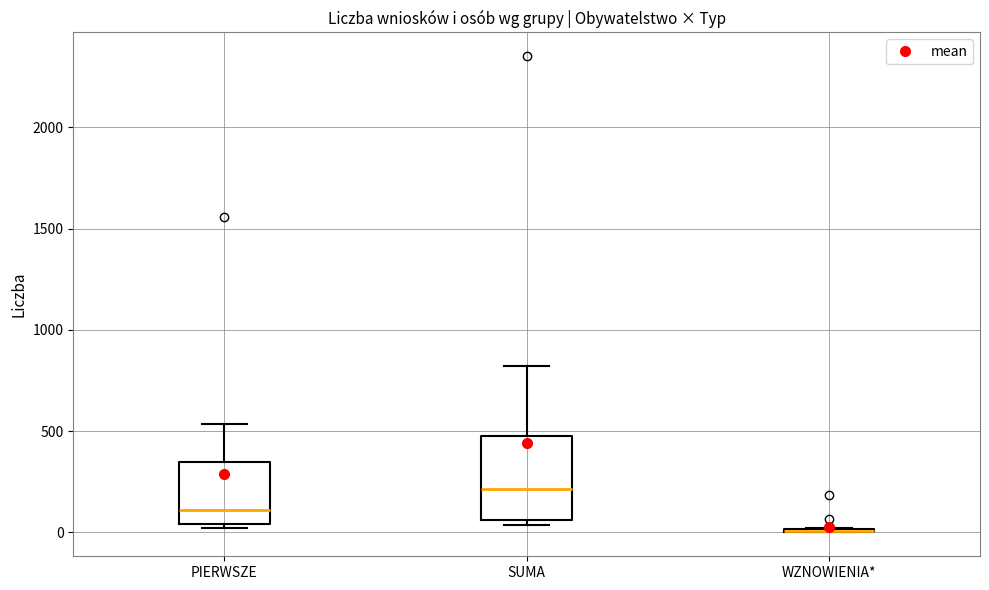

Which box is the tallest, from its lower edge to its upper edge?

SUMA